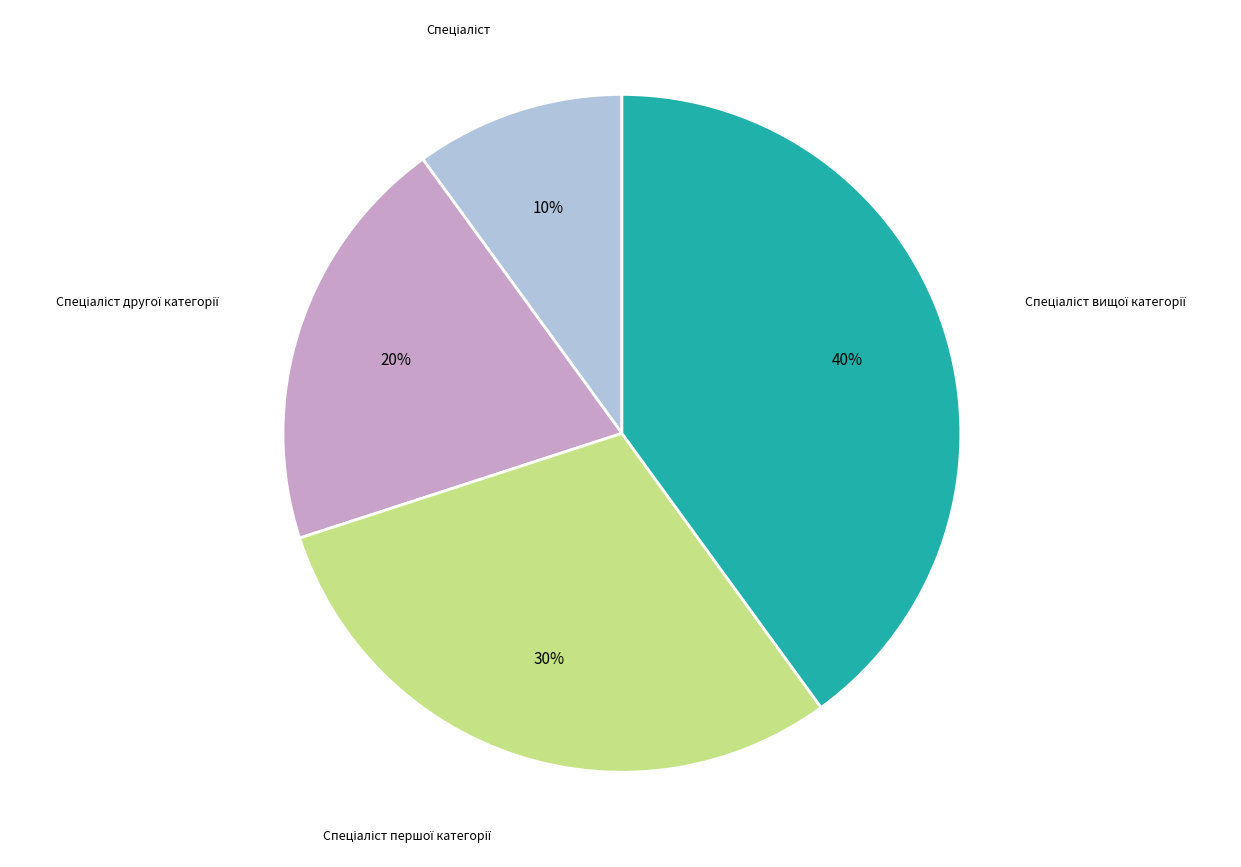

To the nearest percent, what is the average slice percentage?

25%